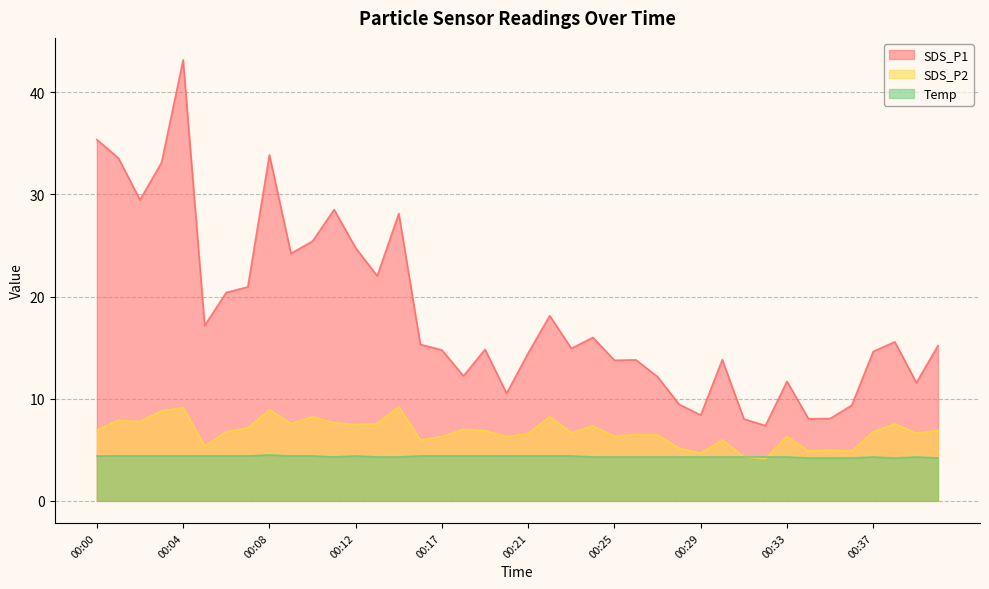

The Temp series shows 4.3 at 00:28. True or false?

True